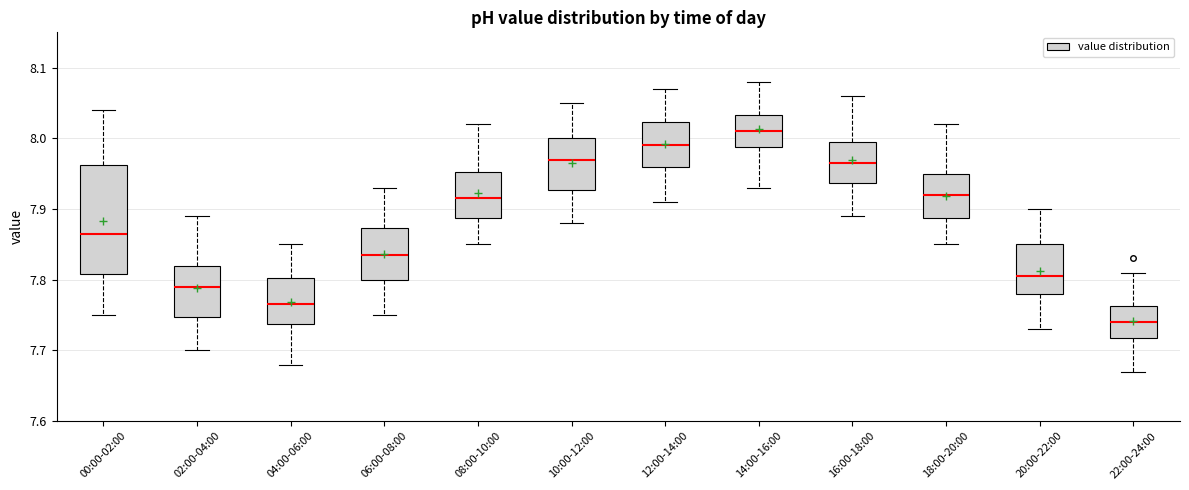

Which box is the tallest, from its lower edge to its upper edge?

00:00-02:00